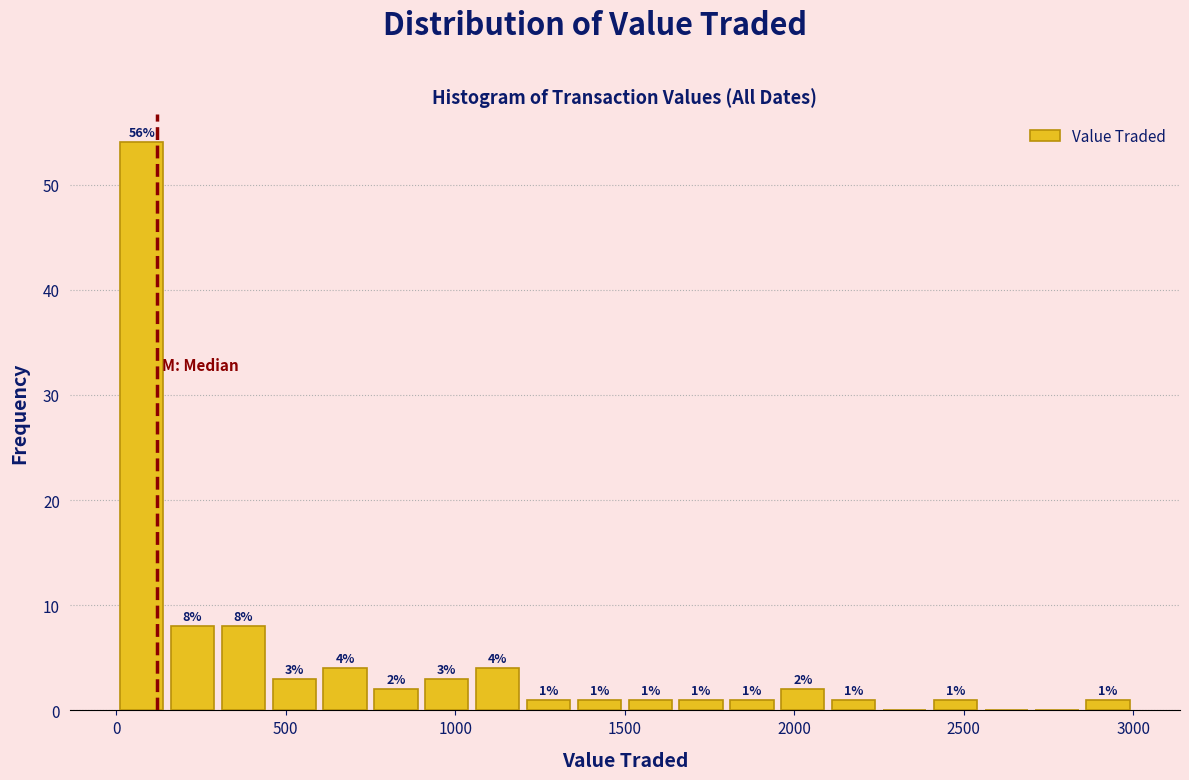

Read against the x-axis, roughly where is the centre of the tallest bar?

100